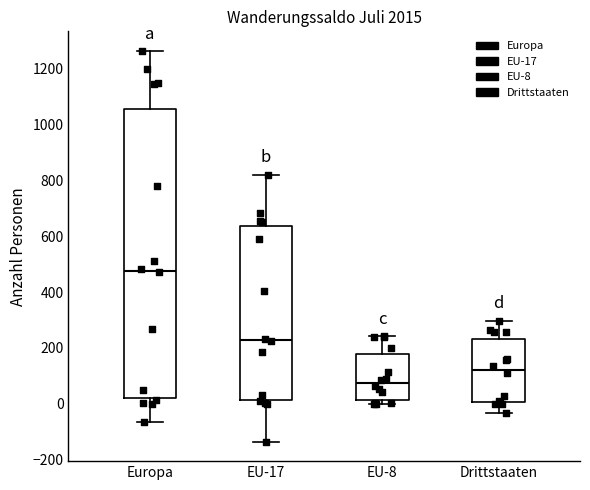

Reading left to right, transcribe this box plot: for each box, give where its median line is, the range the box spans, and where its two whiskers end, as read against the y-axis. The values are not printed on the chart, so give them approximately, as read against the axis.

Europa: median 480, box 20 to 1060, whiskers -60 to 1260
EU-17: median 220, box 20 to 640, whiskers -140 to 820
EU-8: median 80, box 20 to 180, whiskers 0 to 240
Drittstaaten: median 120, box 0 to 240, whiskers -40 to 300